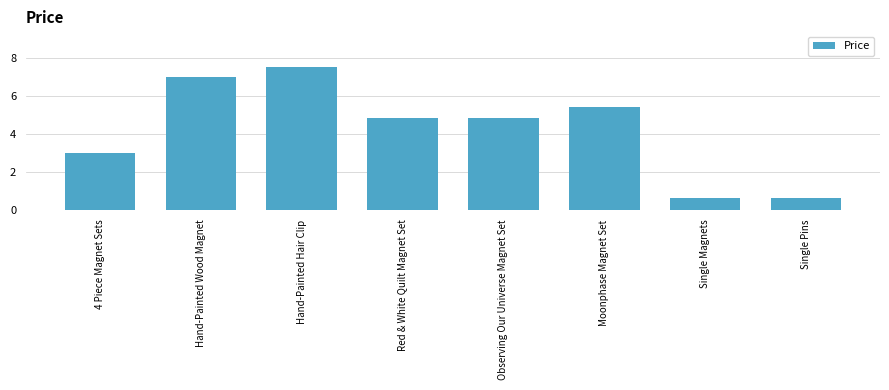

What is the change in value from Observing Our Universe Magnet Set to Single Magnets?

-4.2